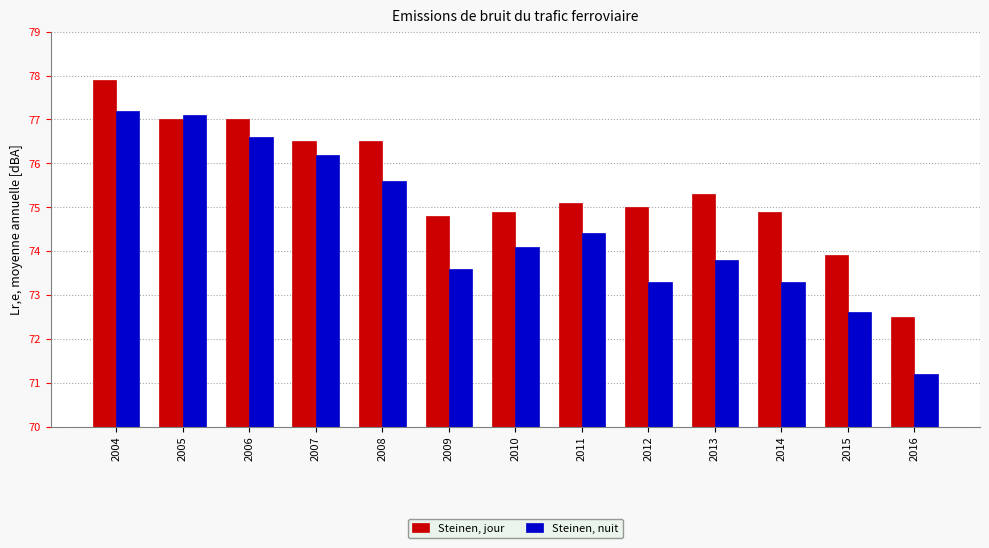

How many series are shown in this chart?

2